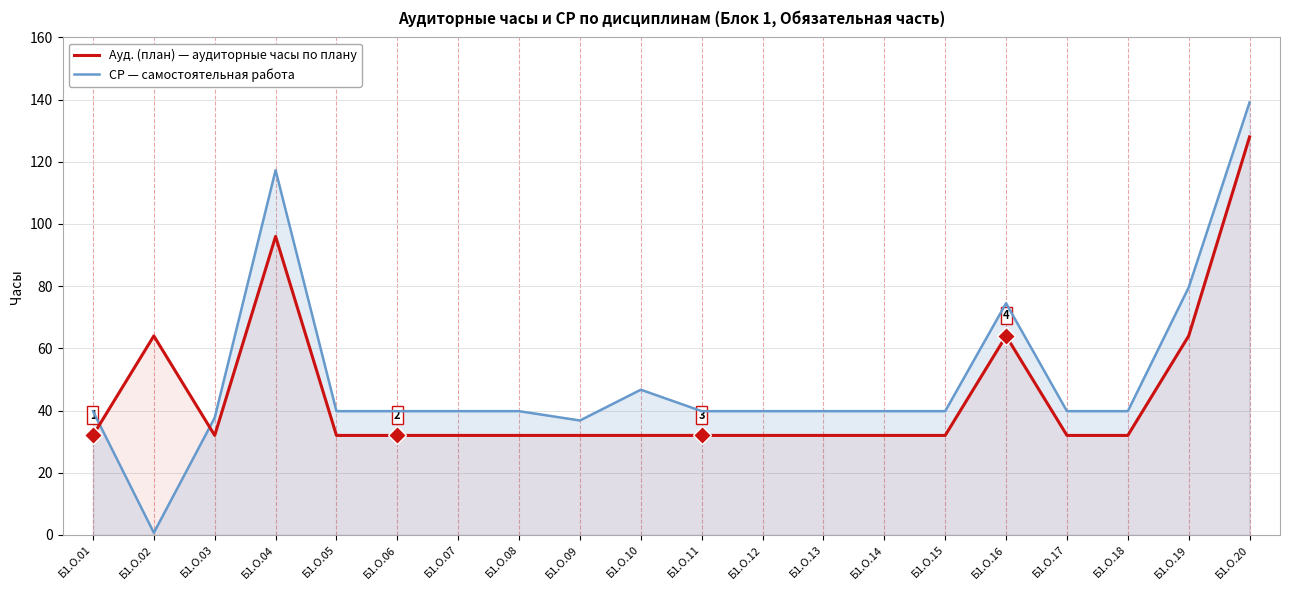

Reading left to right, transcribe all the data shown in this chart.

Ауд. (план): 32.0	64.0	32.0	96.0	32.0	32.0	32.0	32.0	32.0	32.0	32.0	32.0	32.0	32.0	32.0	64.0	32.0	32.0	64.0	128.0
СР: 39.8	0.7	37.7	117.3	39.8	39.8	39.8	39.8	36.8	46.7	39.8	39.8	39.8	39.8	39.8	74.5	39.8	39.8	79.6	139.1